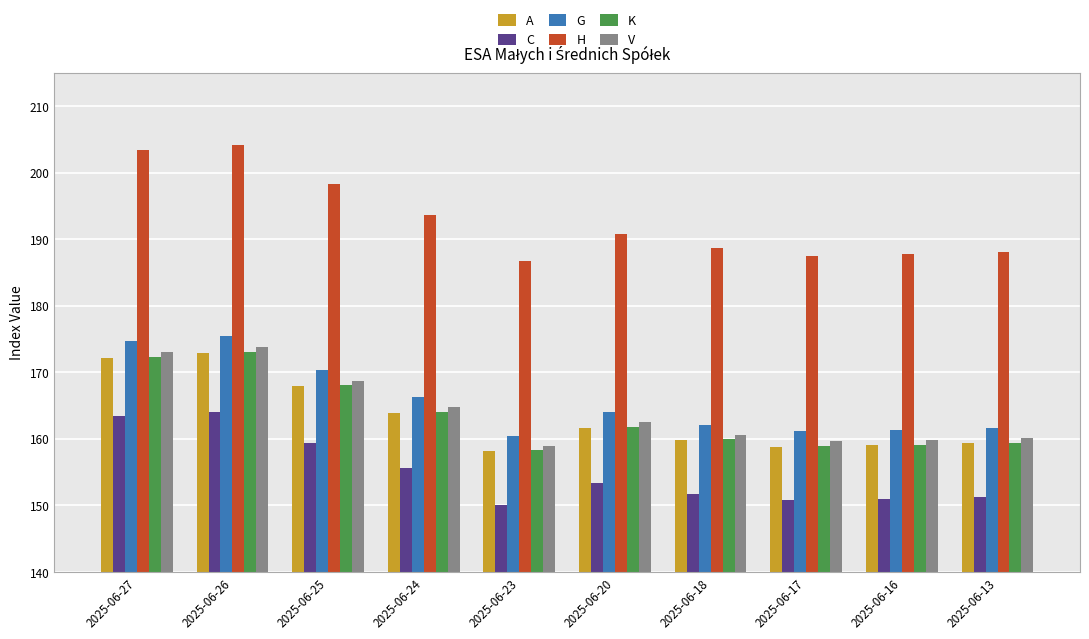

Which series has the widest spread of values?

H